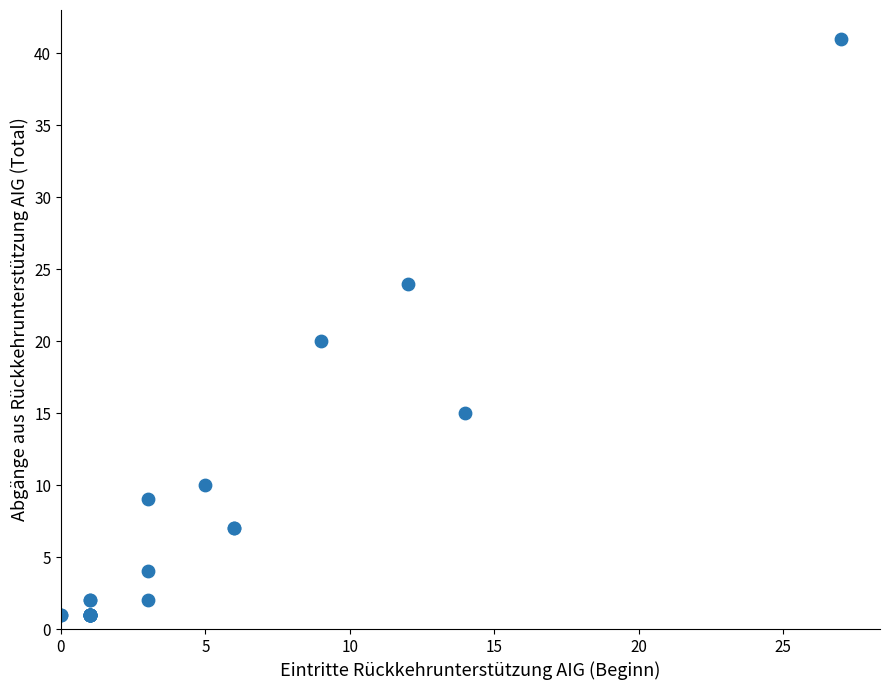

What Y value in the scatter plot is closest to 21?

20